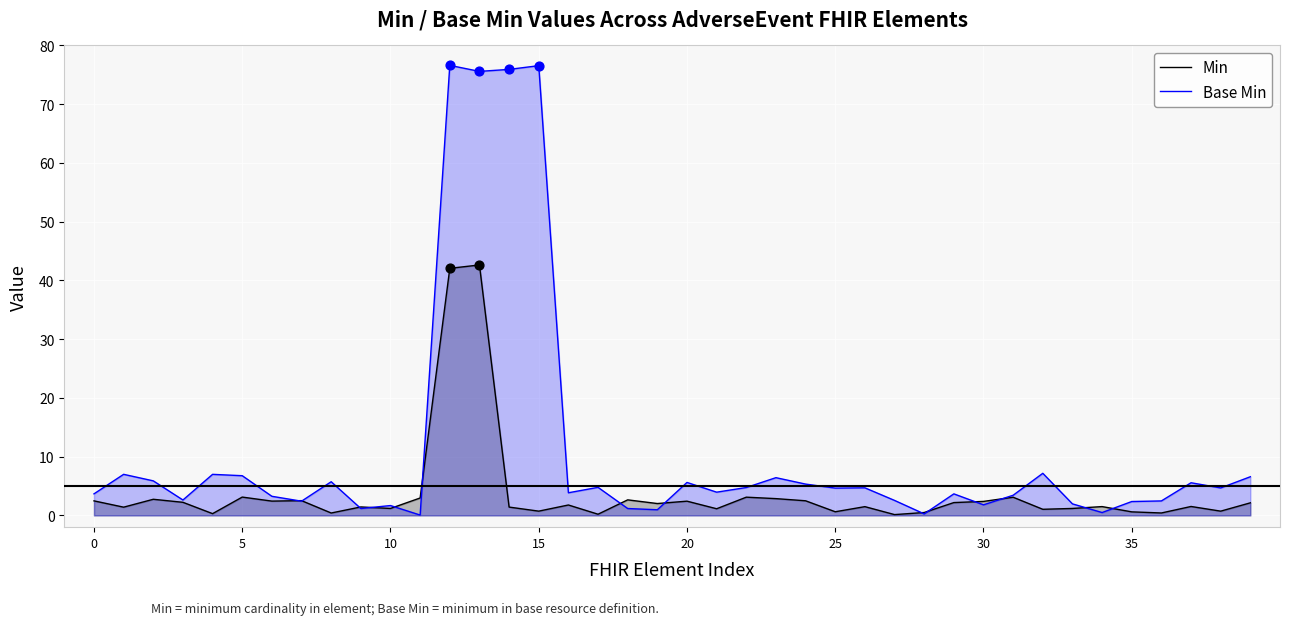

What are all the series names shown in the legend?

Min, Base Min